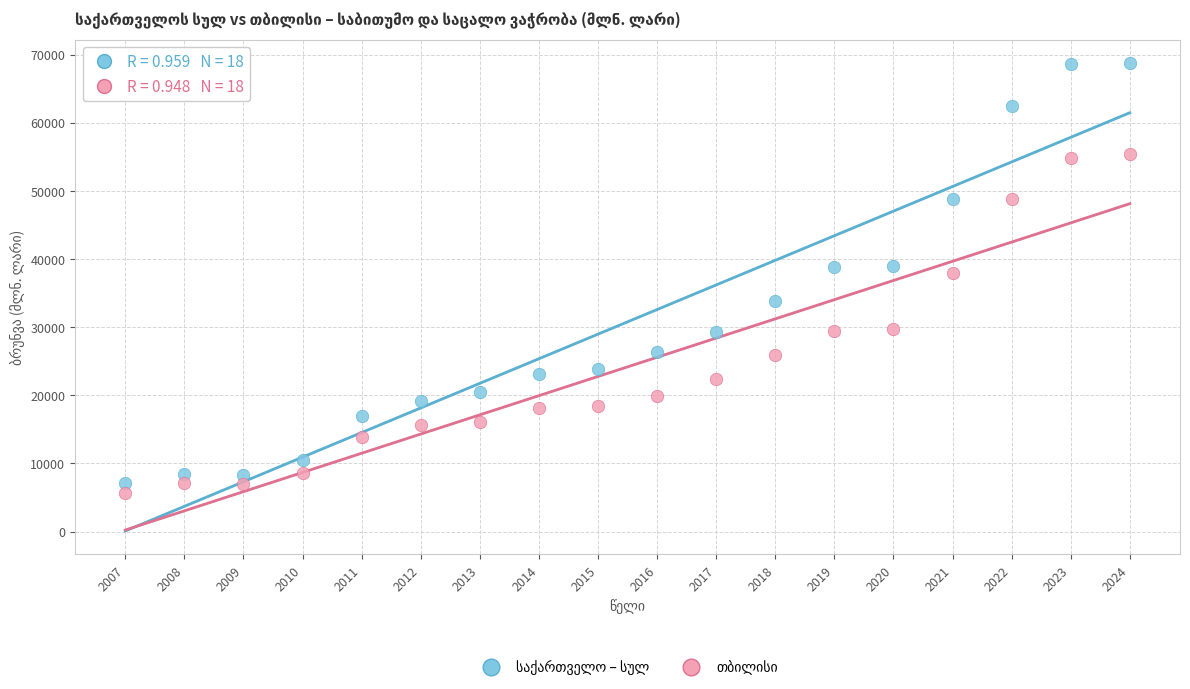

Across all data points, what is the range of X values (max minus min)?

17.0